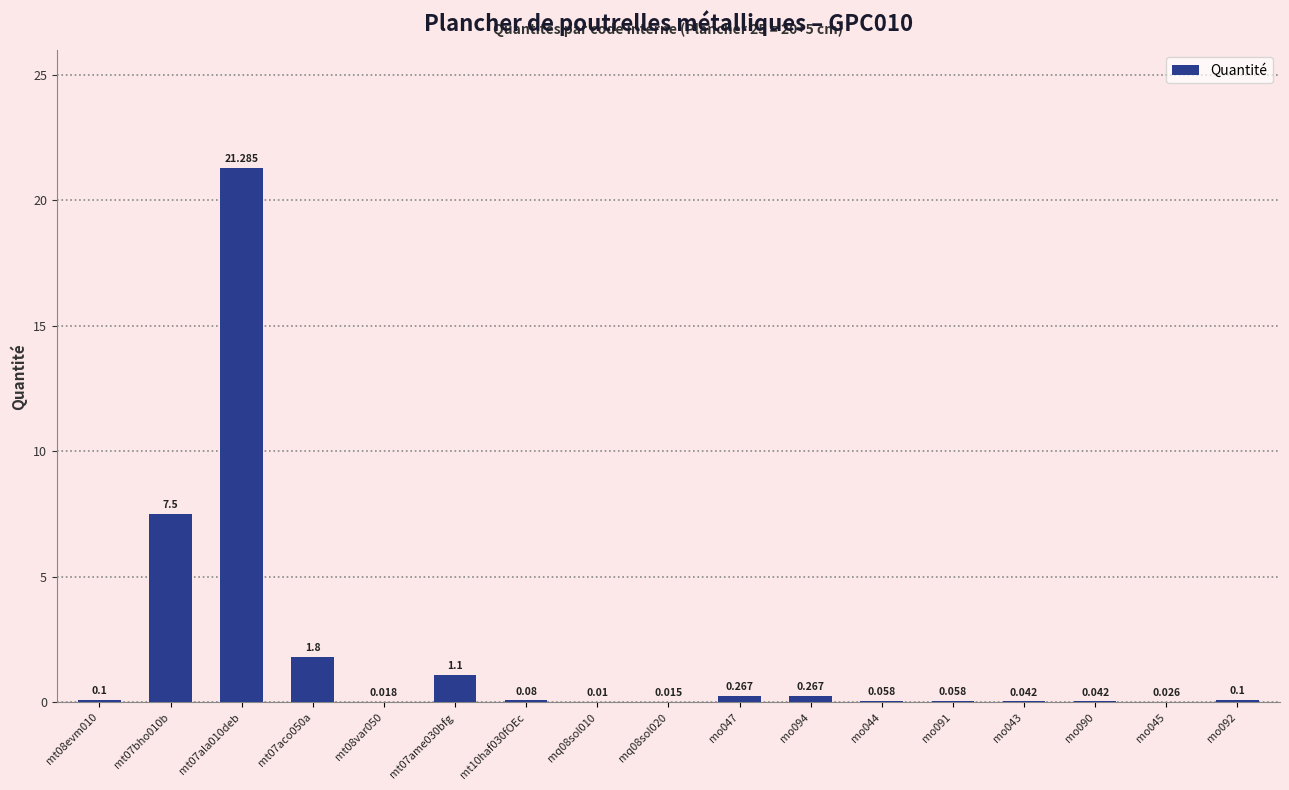

What is the sum of the values at mo091 and mq08sol010?

0.1